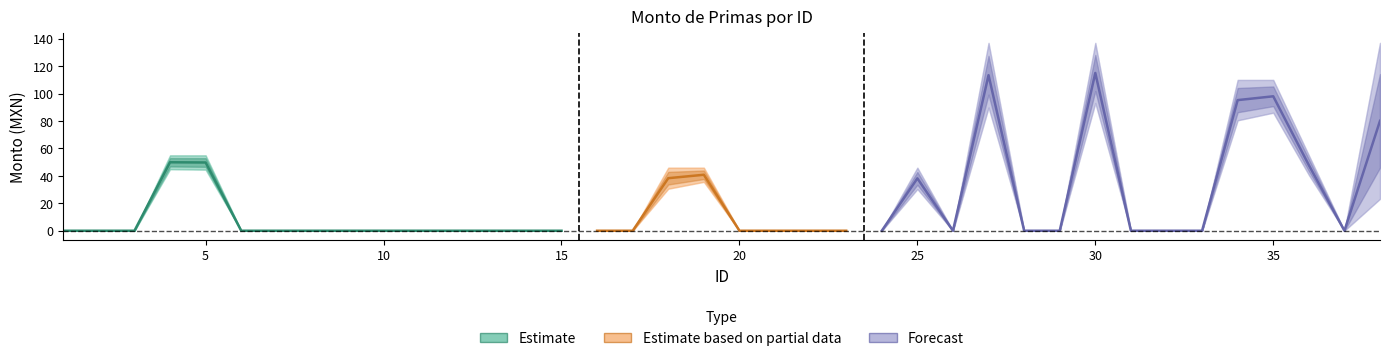

At which category does the data reach its first local peak?

4